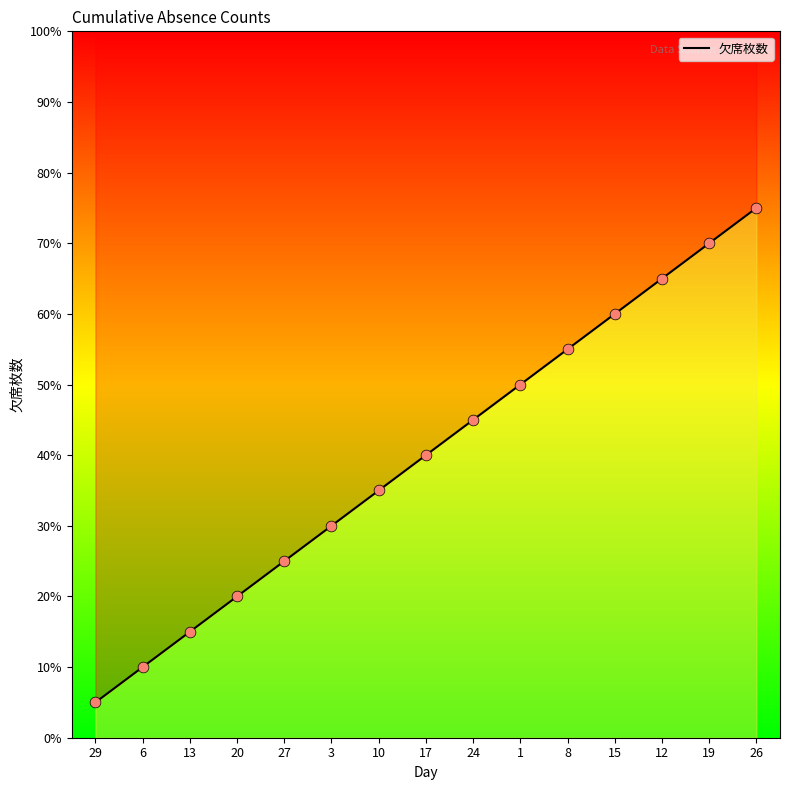

What is the change in value from 27 to 15?

+35